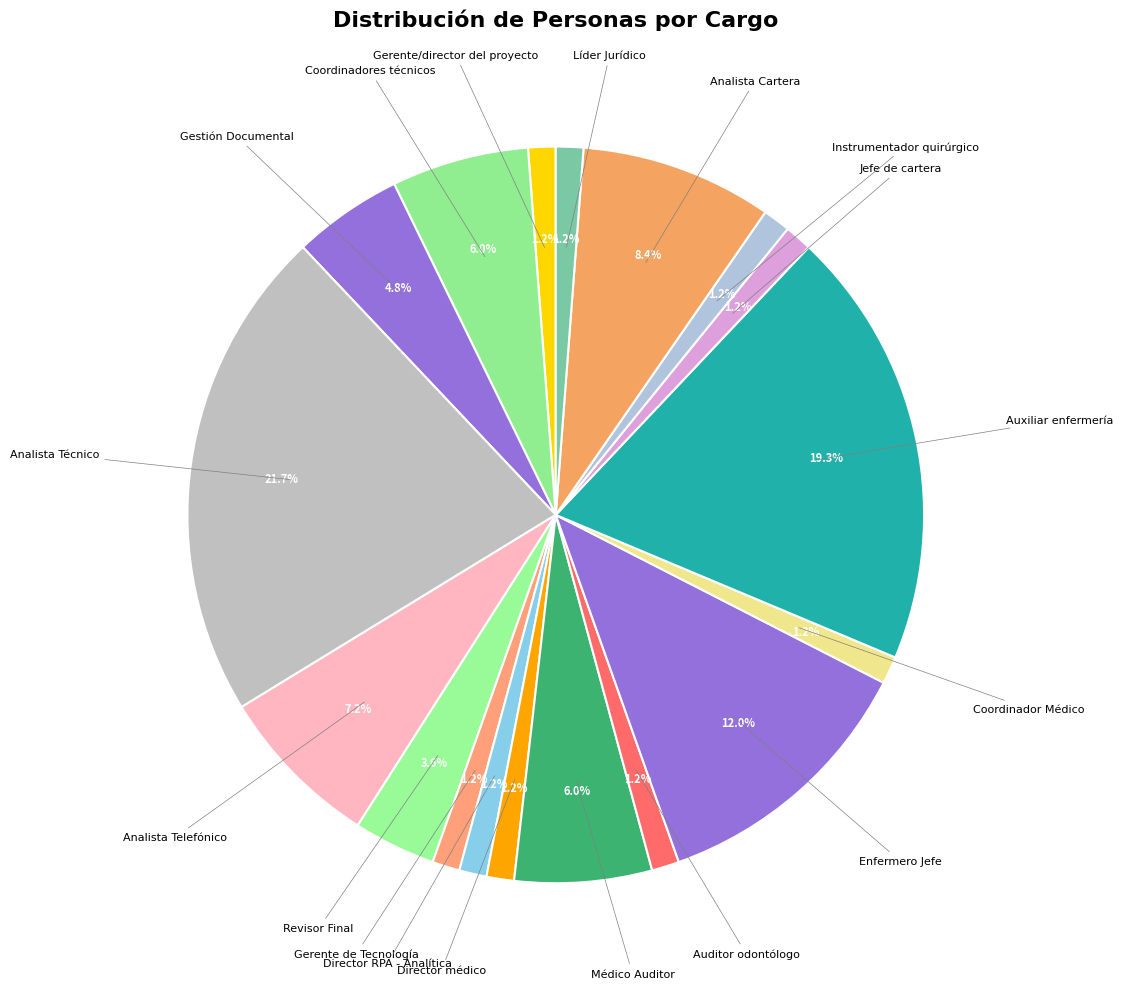

How many segments does this pie chart have?

18